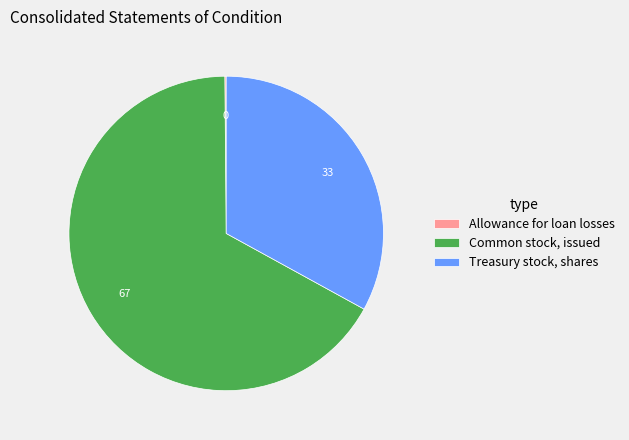

True or false: Common stock, issued accounts for 54% of the total.

False